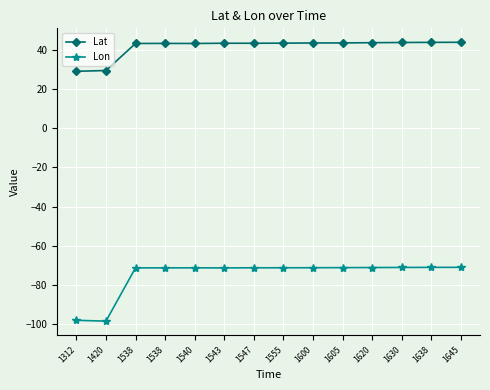

Between 1312 and 1630, which is larger?

1630